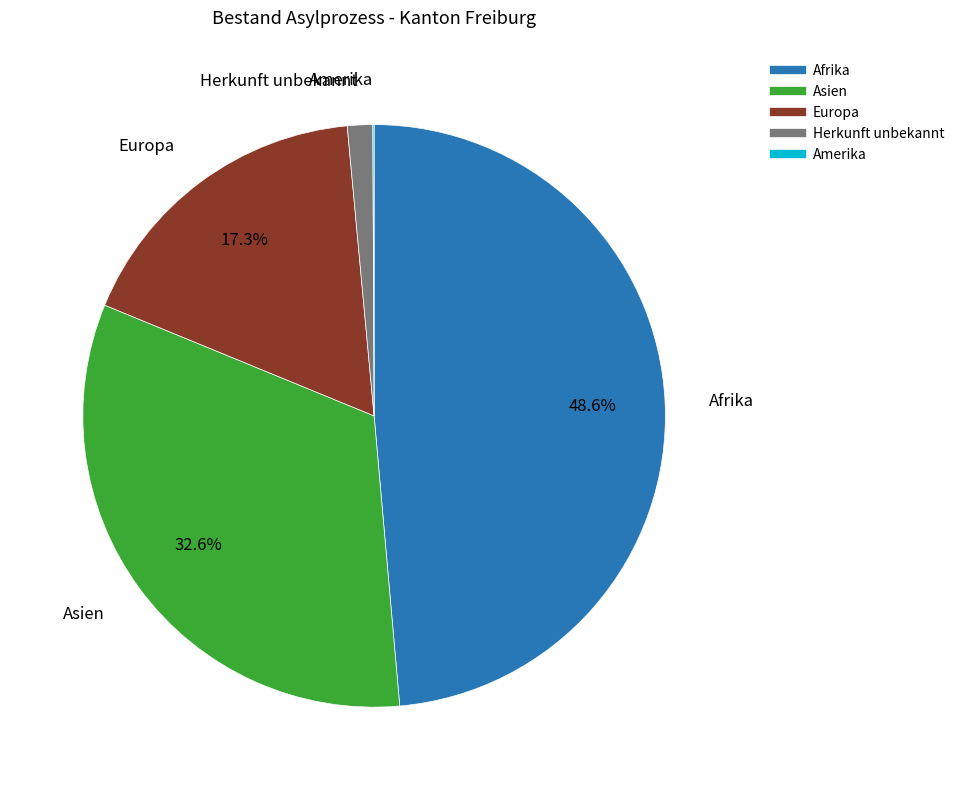

Is there a majority slice in this chart?

No